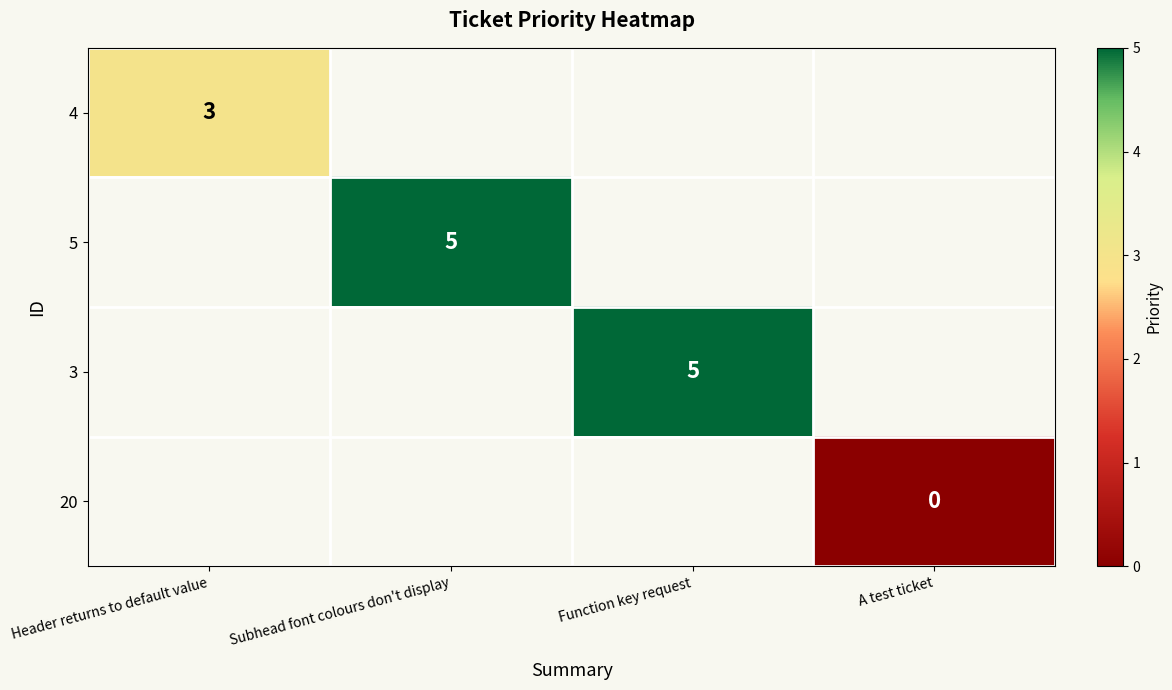

Is it true that 4 equals 1 at Header returns to default value?

False